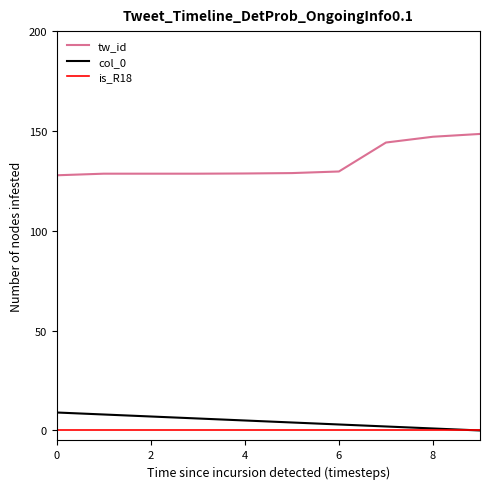

True or false: col_0 and tw_id cross at least once.

False